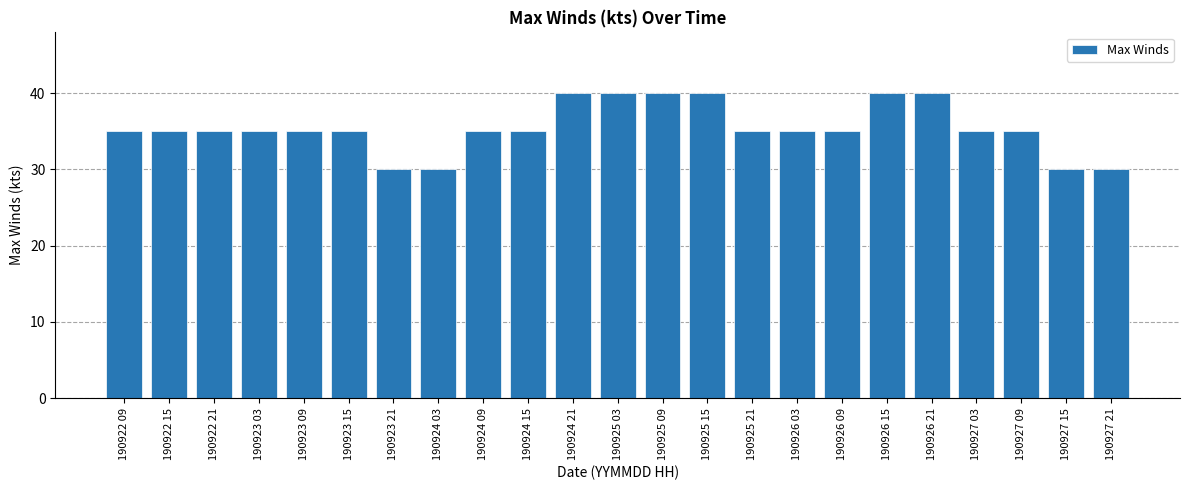

Which has a higher value, 190926 15 or 190923 09?

190926 15